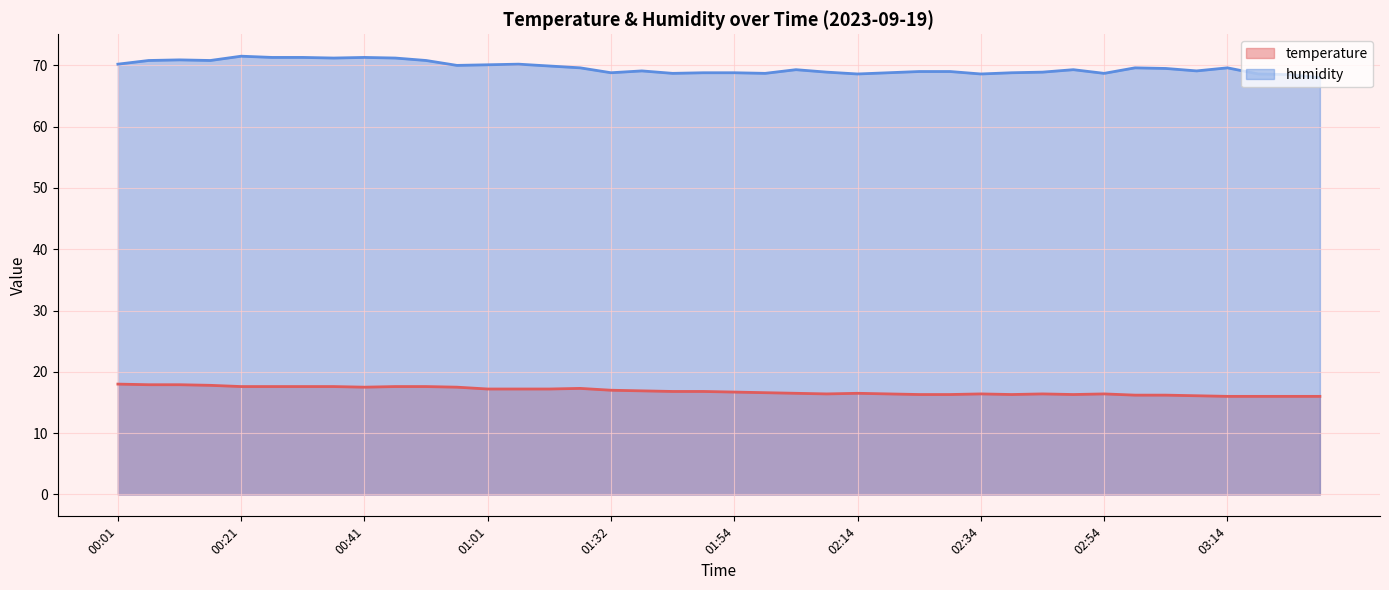

True or false: humidity and temperature cross at least once.

False